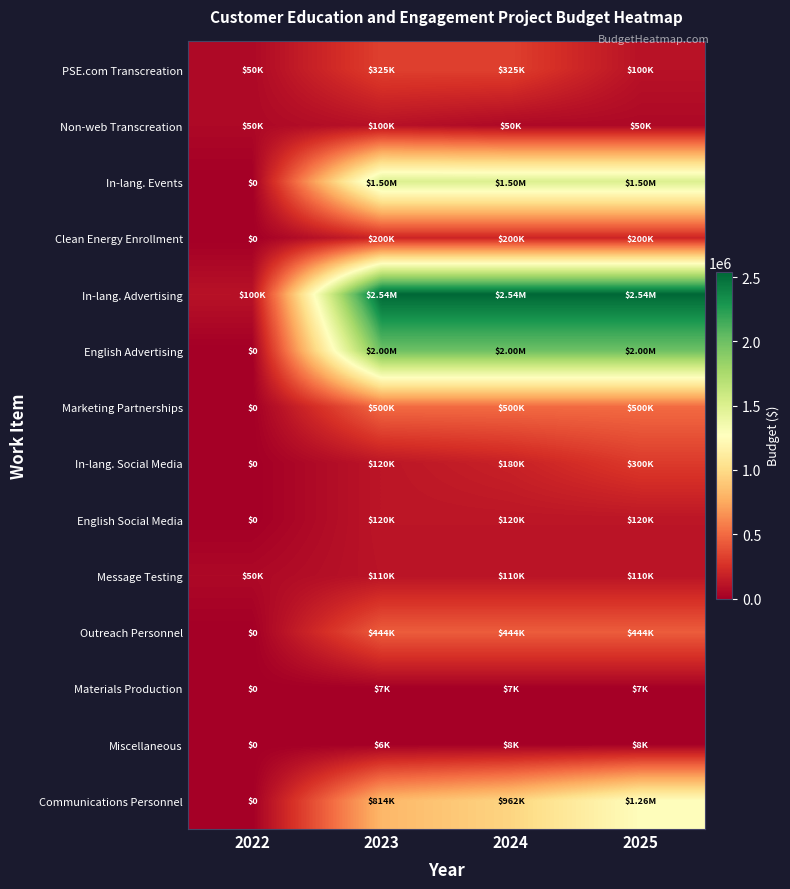

The value of Message Testing at 2023 is 110000.0. True or false?

True